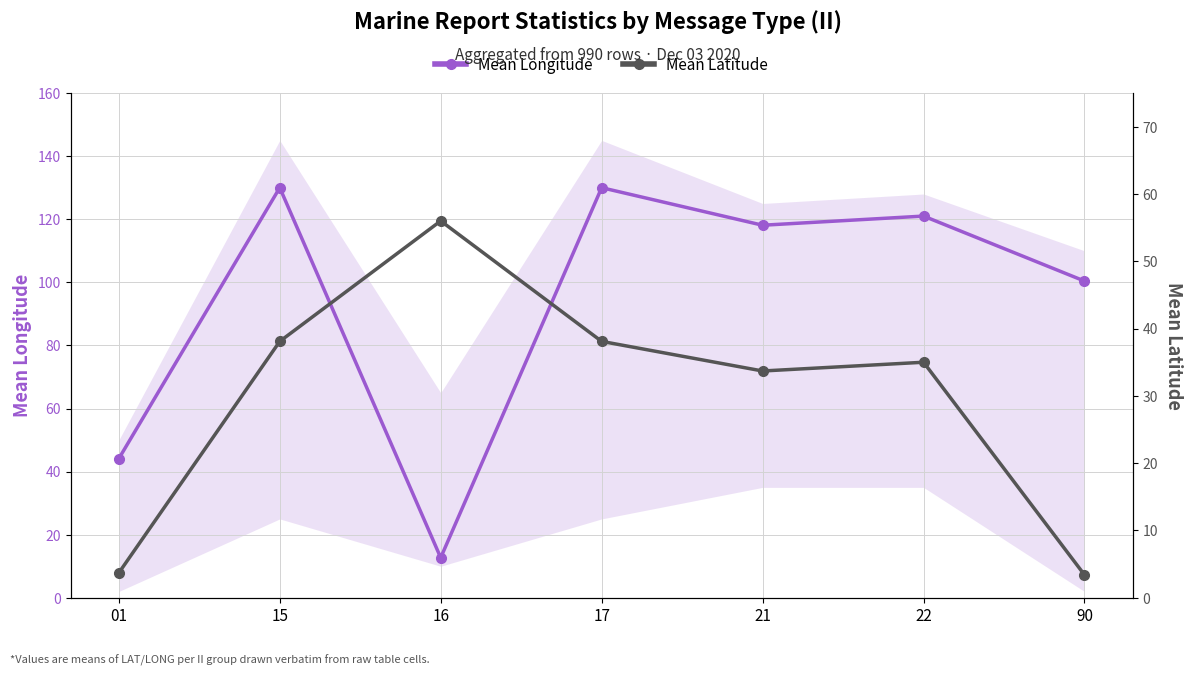

At which category does Mean Longitude reach its first local valley?

16